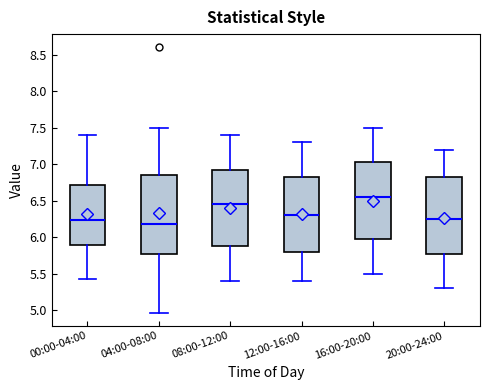

Reading left to right, read every box against the y-axis: the position of its median line, the range the box covers, and the ends of its whiskers. The values are not printed on the chart, so give them approximately, as read against the axis.

00:00-04:00: median 6.25, box 5.90 to 6.70, whiskers 5.45 to 7.40
04:00-08:00: median 6.20, box 5.80 to 6.85, whiskers 4.95 to 7.50
08:00-12:00: median 6.45, box 5.90 to 6.95, whiskers 5.40 to 7.40
12:00-16:00: median 6.30, box 5.80 to 6.85, whiskers 5.40 to 7.30
16:00-20:00: median 6.55, box 6.00 to 7.05, whiskers 5.50 to 7.50
20:00-24:00: median 6.25, box 5.80 to 6.85, whiskers 5.30 to 7.20